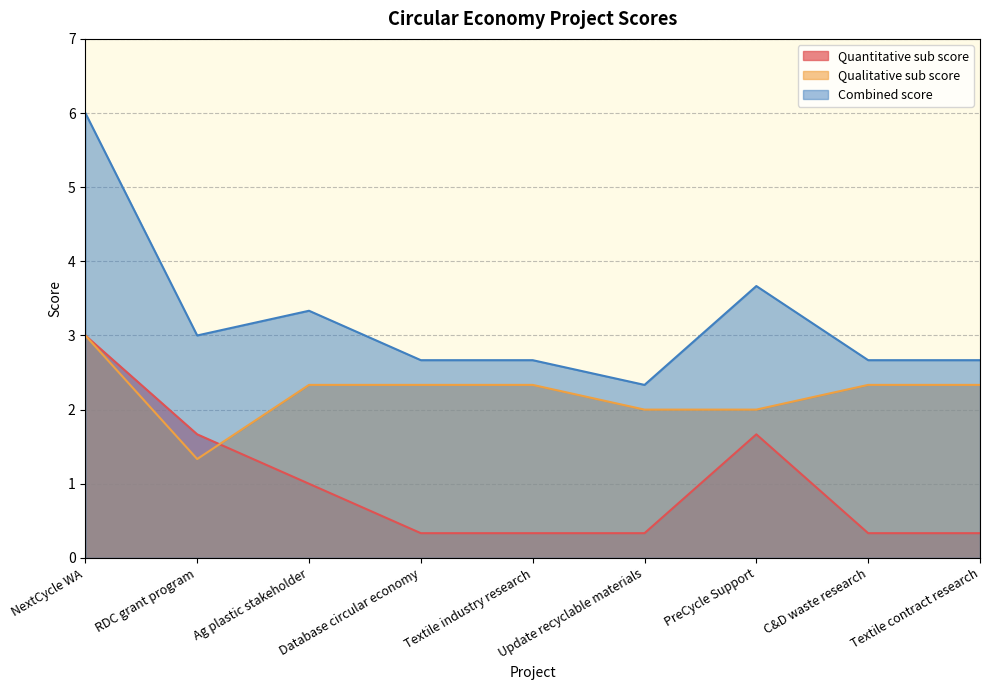

Is it true that Qualitative sub score equals 2.0 at PreCycle Support?

True